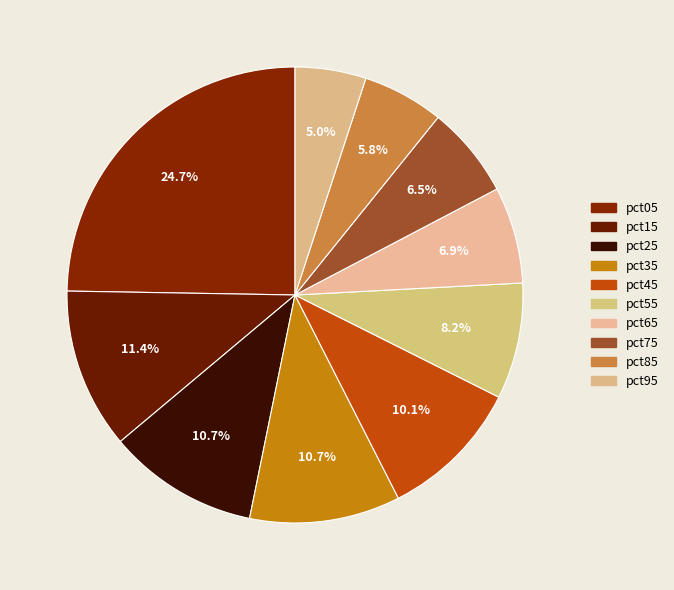

Count the number of slices in the pie.

10